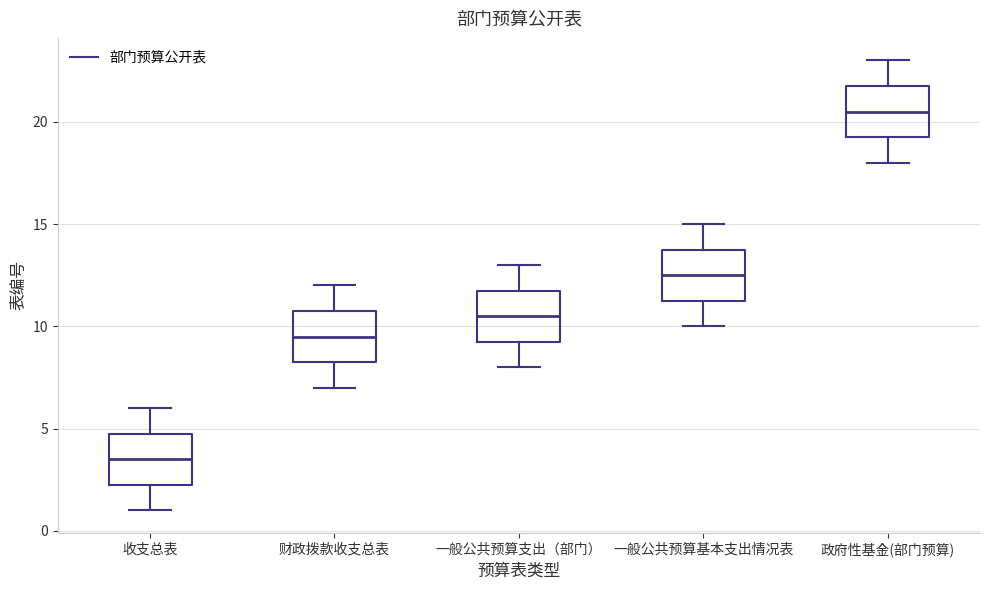

Reading left to right, transcribe this box plot: for each box, give where its median line is, the range the box spans, and where its two whiskers end, as read against the y-axis. The values are not printed on the chart, so give them approximately, as read against the axis.

收支总表: median 3.5, box 2.5 to 5.0, whiskers 1.0 to 6.0
财政拨款收支总表: median 9.5, box 8.5 to 11.0, whiskers 7.0 to 12.0
一般公共预算支出（部门）: median 10.5, box 9.5 to 12.0, whiskers 8.0 to 13.0
一般公共预算基本支出情况表: median 12.5, box 11.5 to 14.0, whiskers 10.0 to 15.0
政府性基金(部门预算): median 20.5, box 19.5 to 22.0, whiskers 18.0 to 23.0